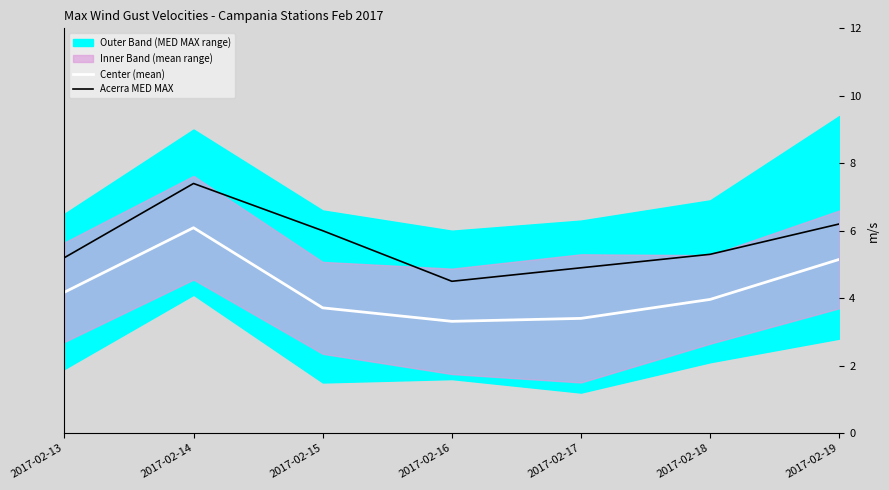

The Acerra MED MAX series shows 5.3 at 2017-02-18. True or false?

True